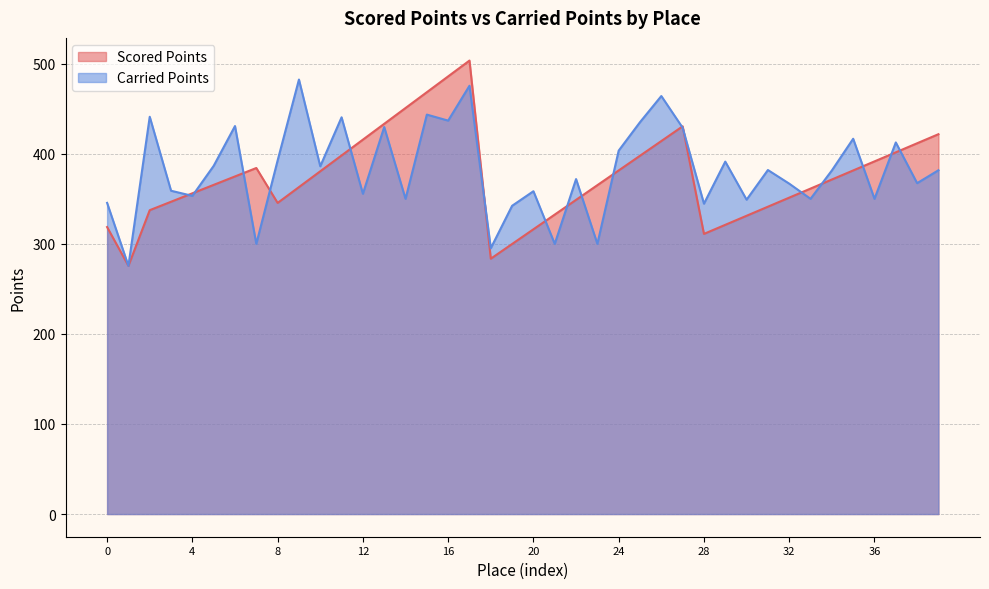

Reading left to right, transcribe all the data shown in this chart.

Scored Points: 318.7	275.6	337.4	346.8	356.1	365.5	374.9	384.2	345.5	363.0	380.6	398.2	415.7	433.3	450.8	468.4	486.0	503.5	283.5	299.9	316.2	332.5	348.9	365.2	381.5	397.8	414.2	430.5	311.1	321.1	331.2	341.3	351.3	361.4	371.4	381.5	391.6	401.6	411.7	421.8
Carried Points: 345.5	275.6	441.1	359.0	353.3	386.6	430.8	300.0	392.6	482.4	386.1	440.5	355.6	429.7	350.0	443.5	436.8	475.6	295.2	342.3	358.4	300.0	371.9	300.0	403.5	435.1	464.1	428.9	344.6	391.3	349.1	382.0	366.9	350.0	381.5	416.7	350.0	412.6	367.4	381.7